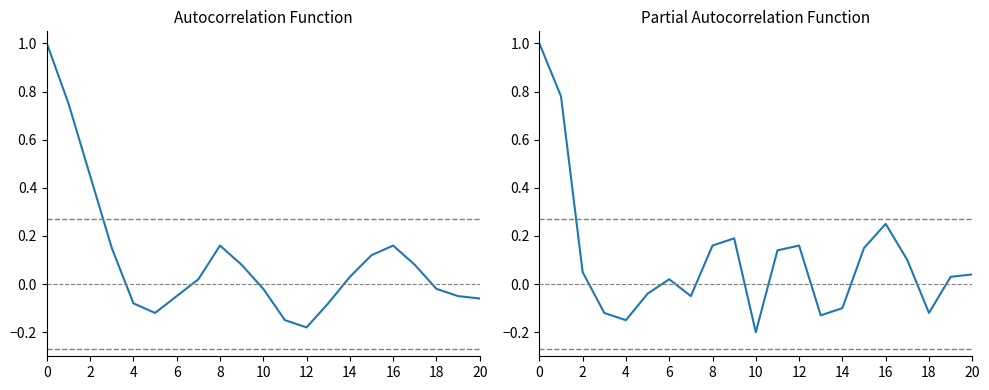

How many values in album_ir PACF are above zero?

13